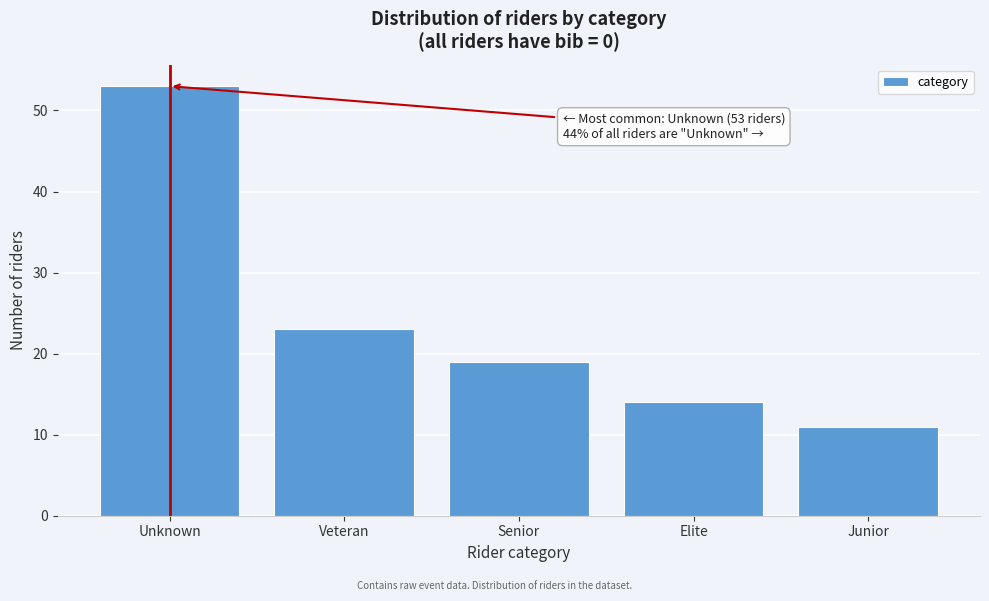

Reading left to right, transcribe all the data shown in this chart.

53	23	19	14	11